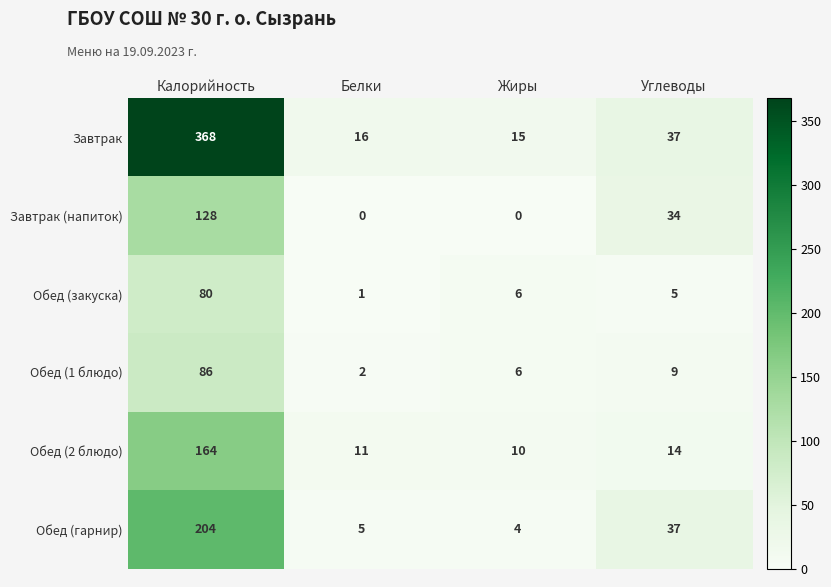

Which series changed the most between Калорийность and Жиры?

Завтрак